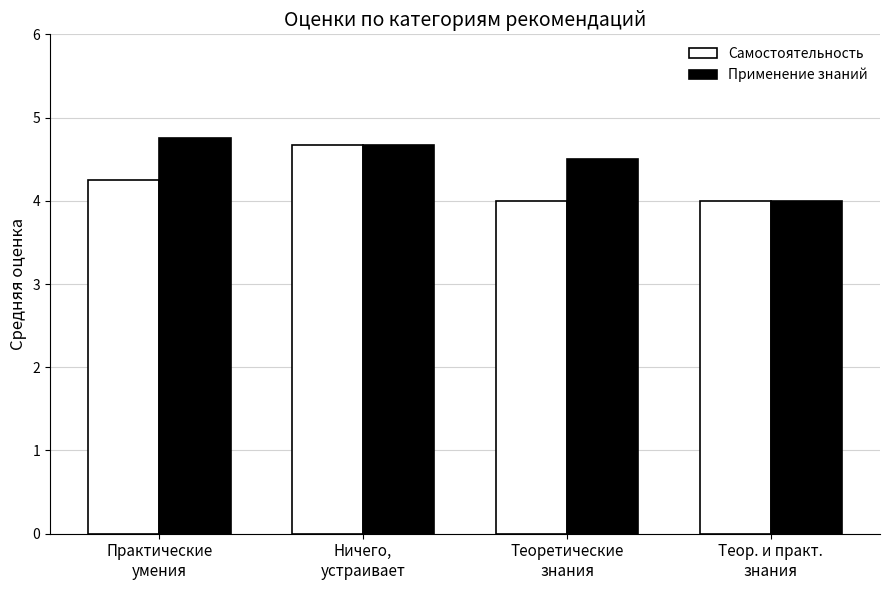

What is the sum of all Самостоятельность values?

16.9